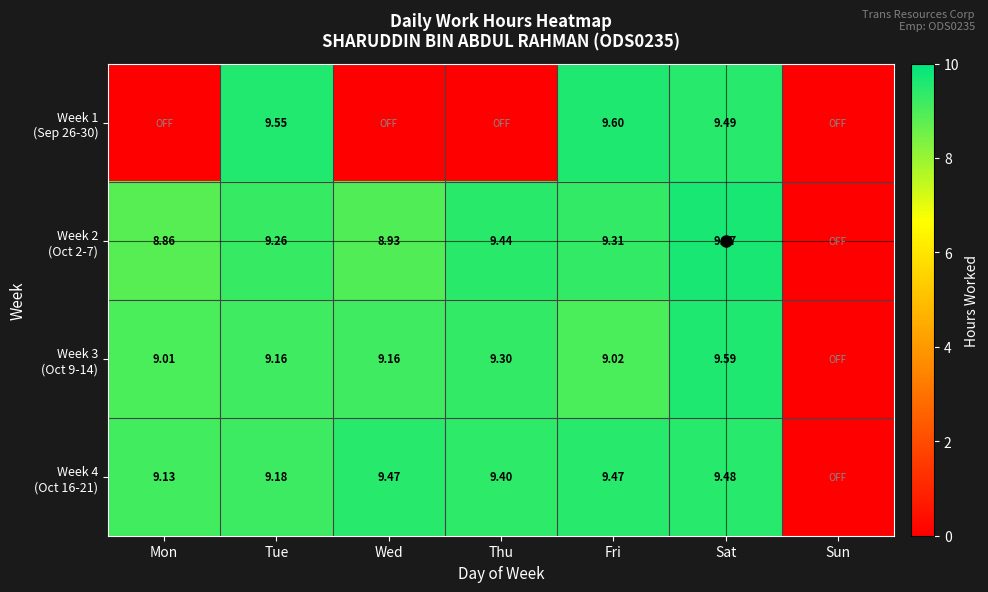

What is the total value across all series at Tue?

37.1